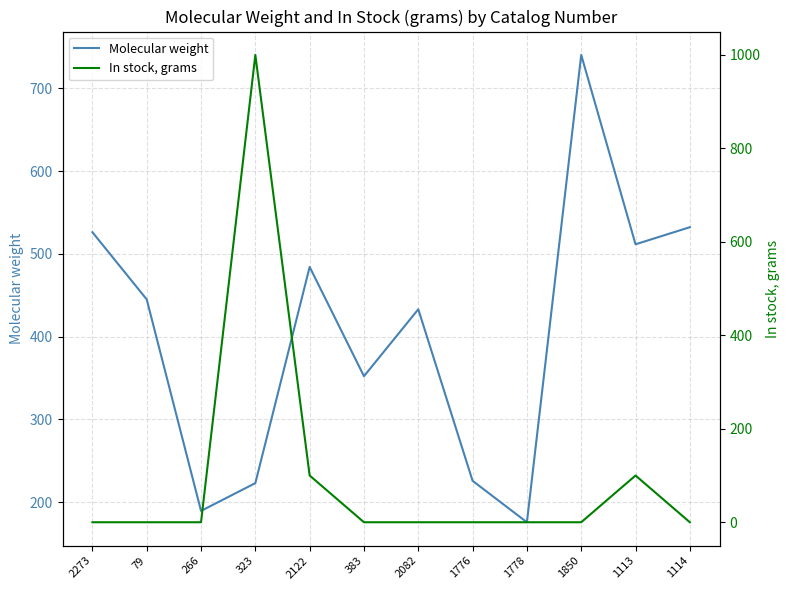

Is it true that In stock, grams equals 0.0 at 2082?

True